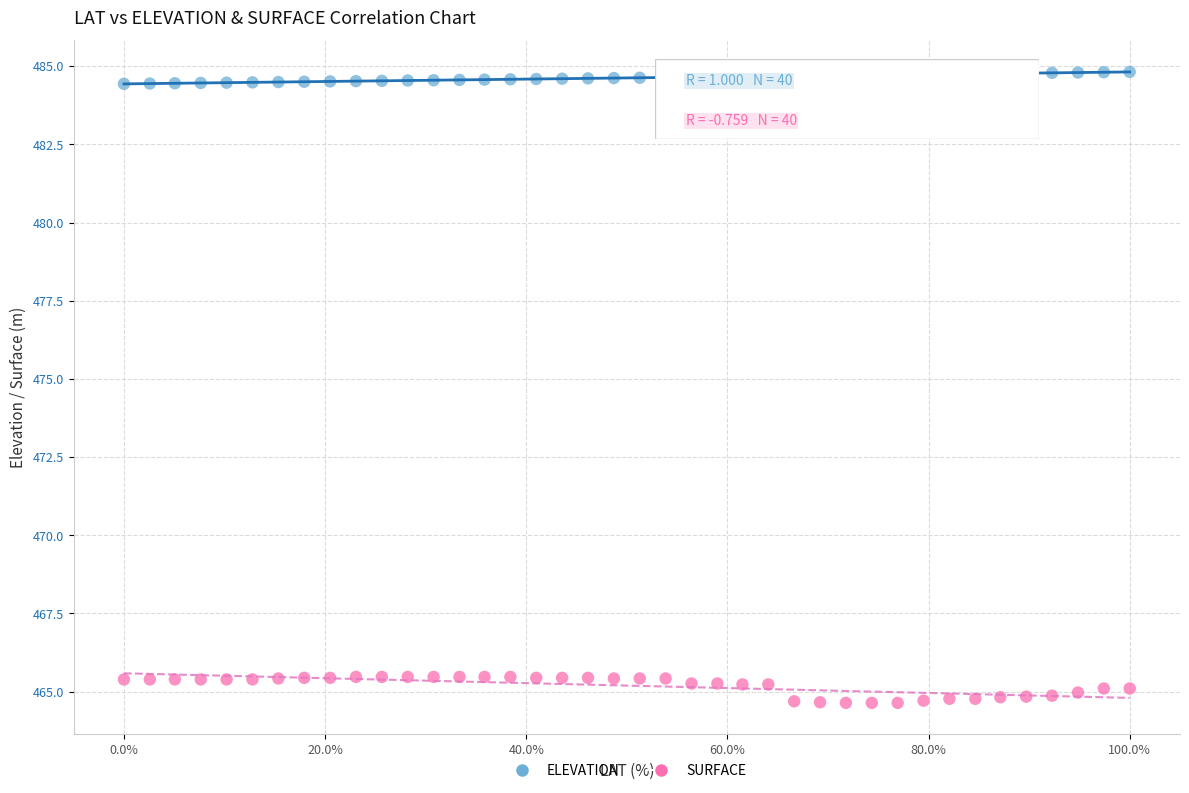

Which series has the largest Y range (max minus min)?

SURFACE